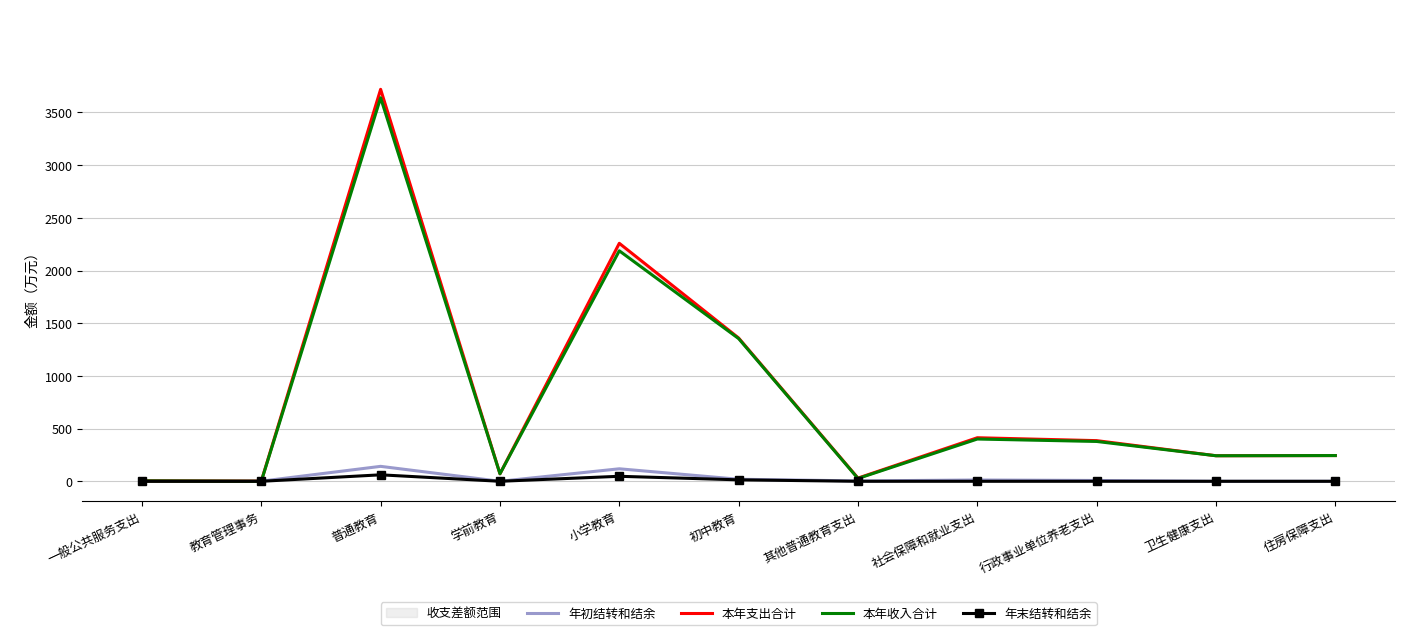

Count the number of data series in this chart.

4